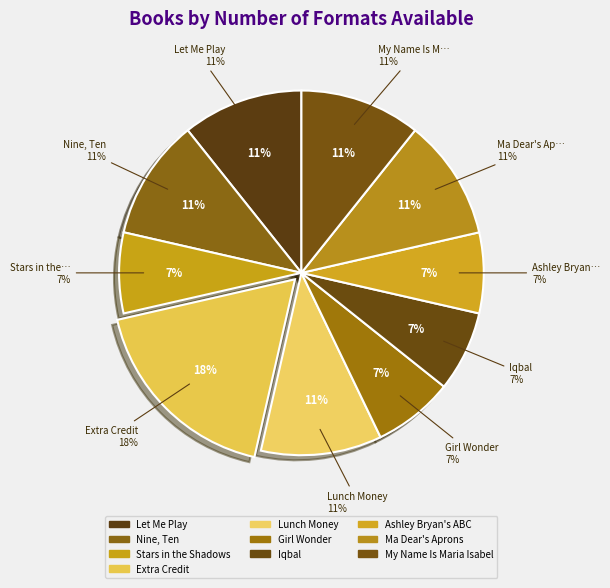

True or false: Stars in the Shadows accounts for 7% of the total.

True